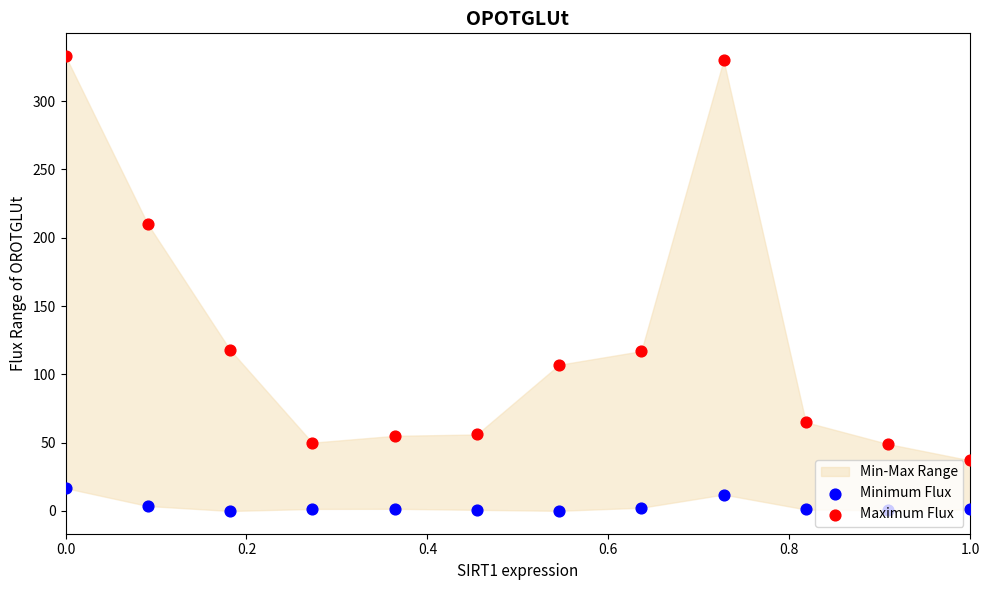

Which series reaches the maximum Y coordinate?

Maximum Flux